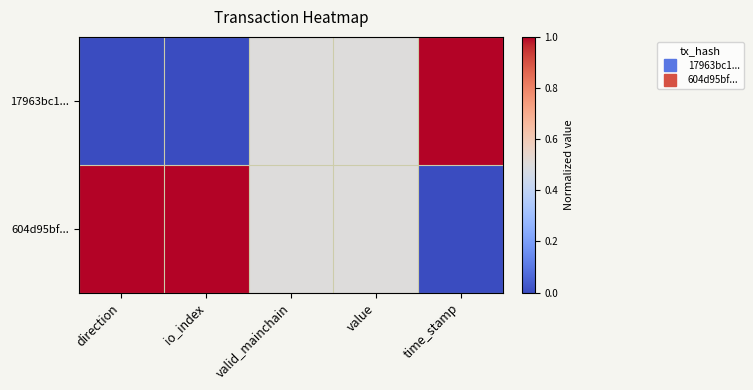

Reading left to right, list all the values displayed in this chart.

17963bc1...: direction=0.0	io_index=0.0	valid_mainchain=0.5	value=0.5	time_stamp=1.0
604d95bf...: direction=1.0	io_index=1.0	valid_mainchain=0.5	value=0.5	time_stamp=0.0